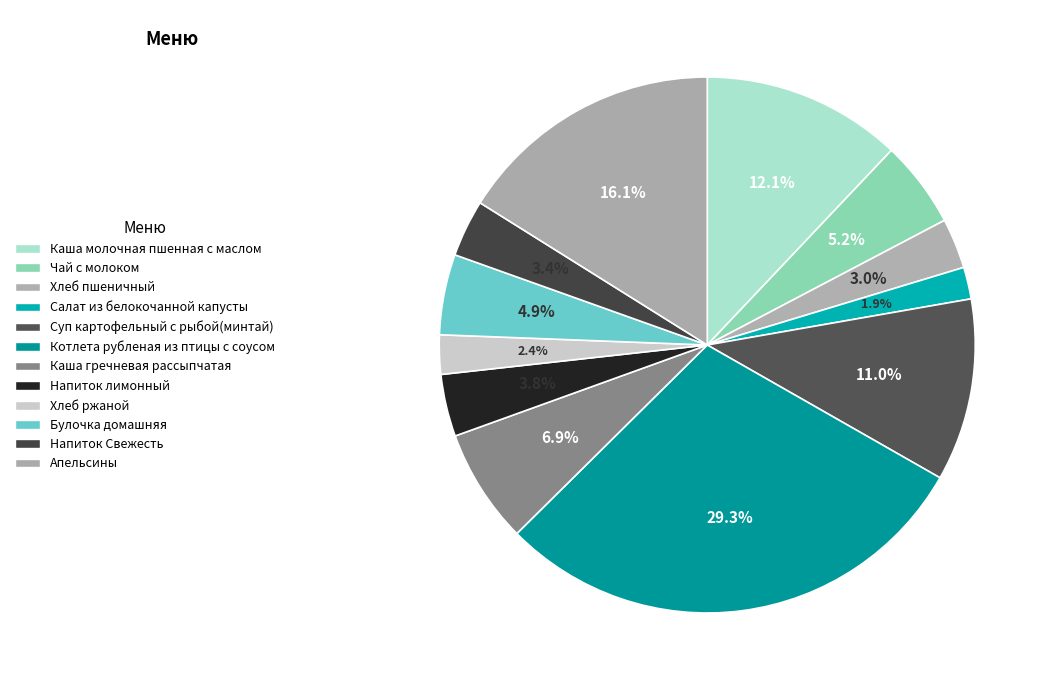

How many slices are in this pie chart?

12